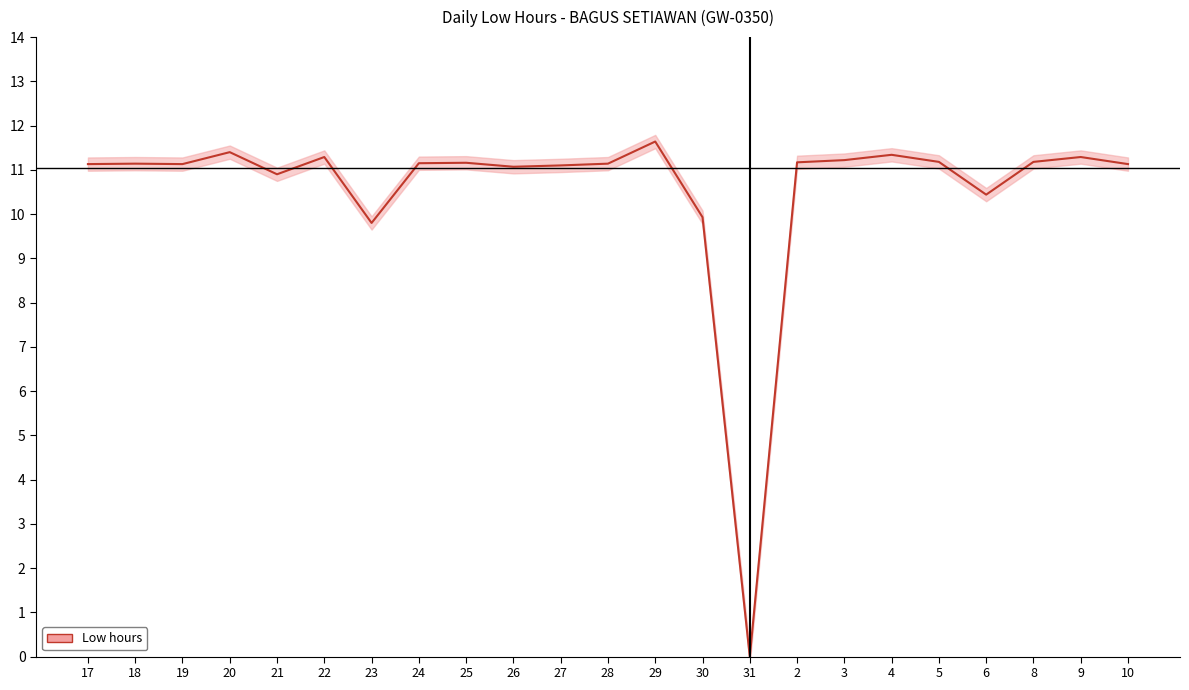

Approximately how many times larger is the value at 27 compared to 2?

1.0